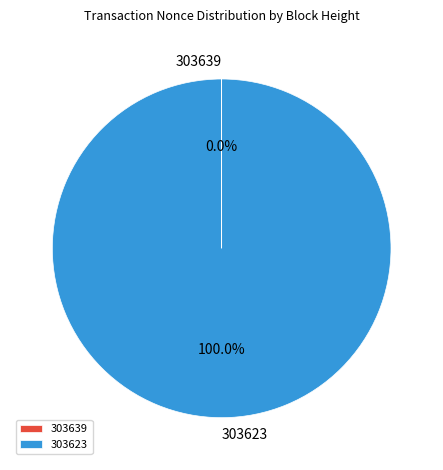

What is the largest slice in the pie chart?

303623